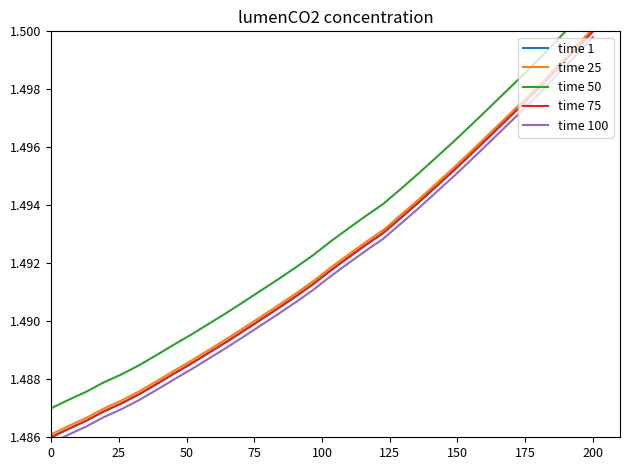

What is the maximum value shown in the chart?

1.5